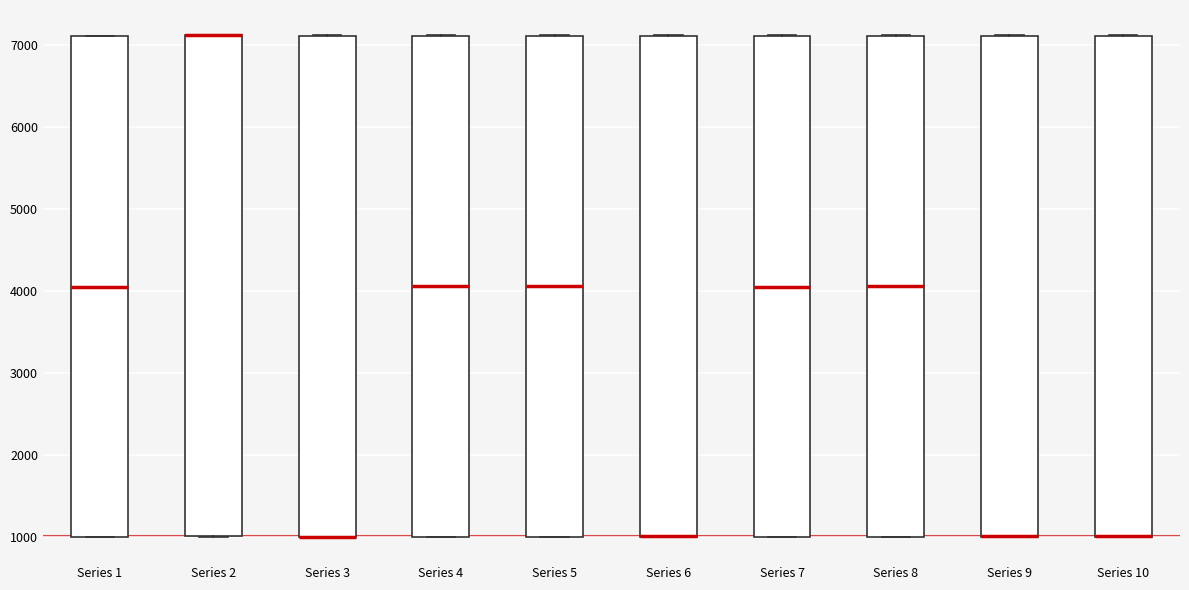

Reading left to right, read every box against the y-axis: the position of its median line, the range the box covers, and the ends of its whiskers. The values are not printed on the chart, so give them approximately, as read against the axis.

Series 1: median 4100, box 1000 to 7100, whiskers 1000 to 7100
Series 2: median 7100 (drawn on the box's upper edge), box 1000 to 7100, whiskers 1000 to 7100
Series 3: median 1000 (drawn on the box's lower edge), box 1000 to 7100, whiskers 1000 to 7100
Series 4: median 4100, box 1000 to 7100, whiskers 1000 to 7100
Series 5: median 4100, box 1000 to 7100, whiskers 1000 to 7100
Series 6: median 1000 (drawn on the box's lower edge), box 1000 to 7100, whiskers 1000 to 7100
Series 7: median 4100, box 1000 to 7100, whiskers 1000 to 7100
Series 8: median 4100, box 1000 to 7100, whiskers 1000 to 7100
Series 9: median 1000 (drawn on the box's lower edge), box 1000 to 7100, whiskers 1000 to 7100
Series 10: median 1000 (drawn on the box's lower edge), box 1000 to 7100, whiskers 1000 to 7100